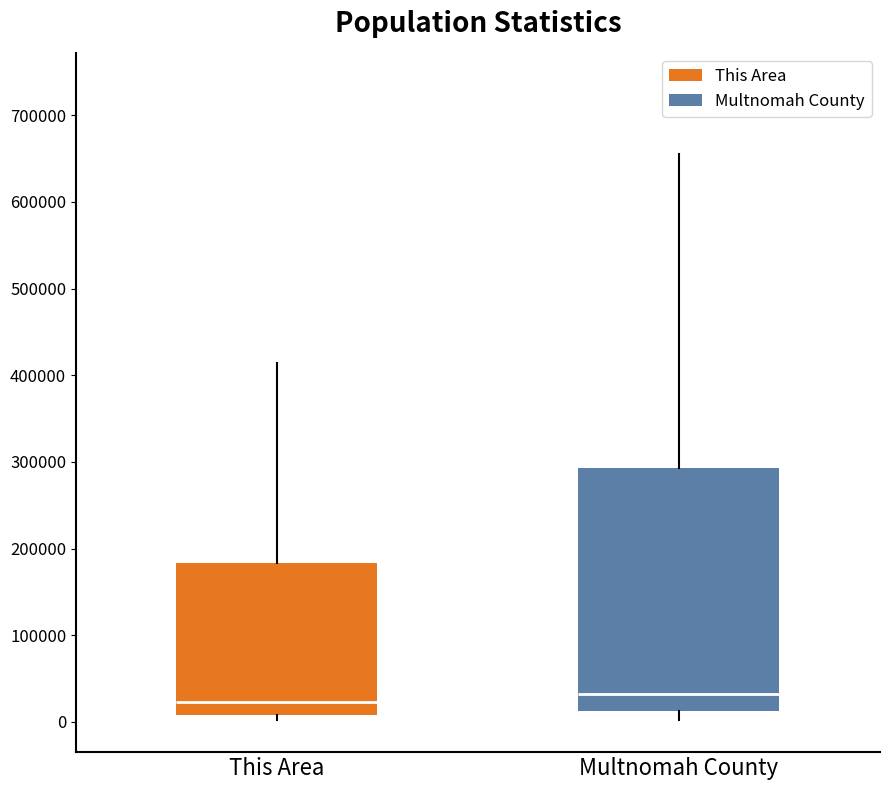

Which box is the tallest, from its lower edge to its upper edge?

Multnomah County